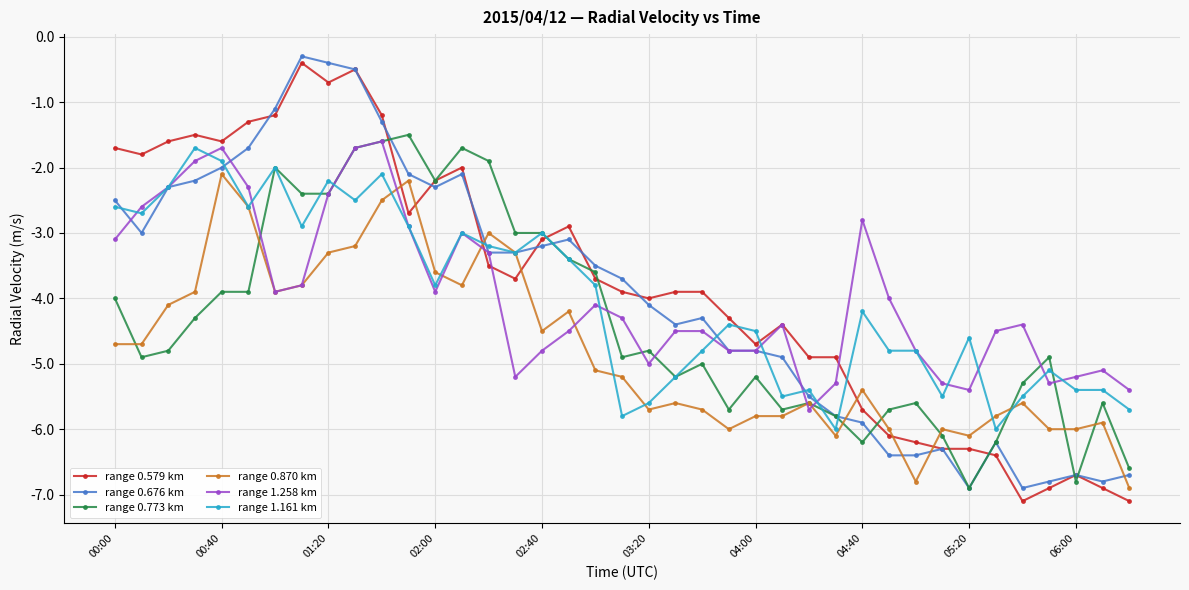

What is the smallest value displayed?

-7.1